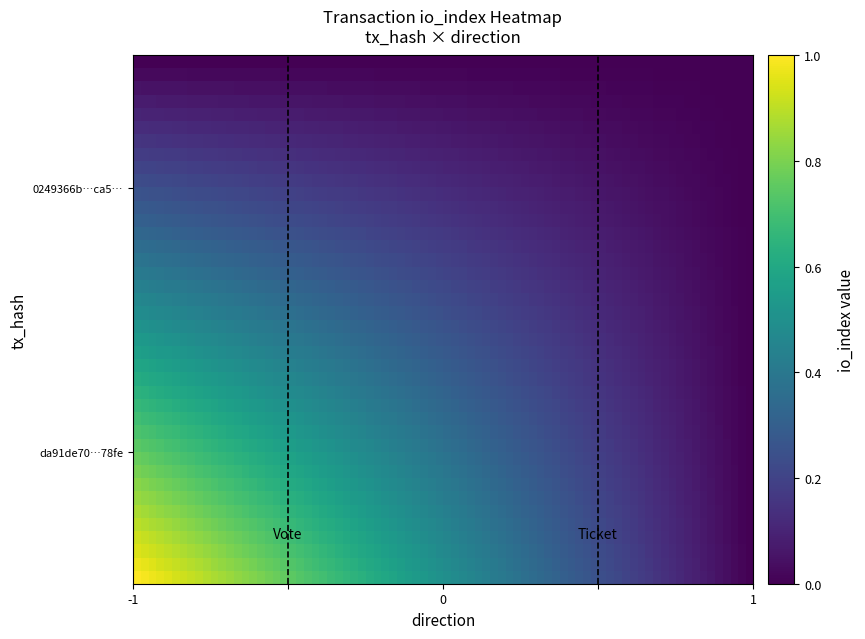

Which series has the largest range (max minus min)?

da91de70f87d15c23833e3fc07ec92f3d2e78fe